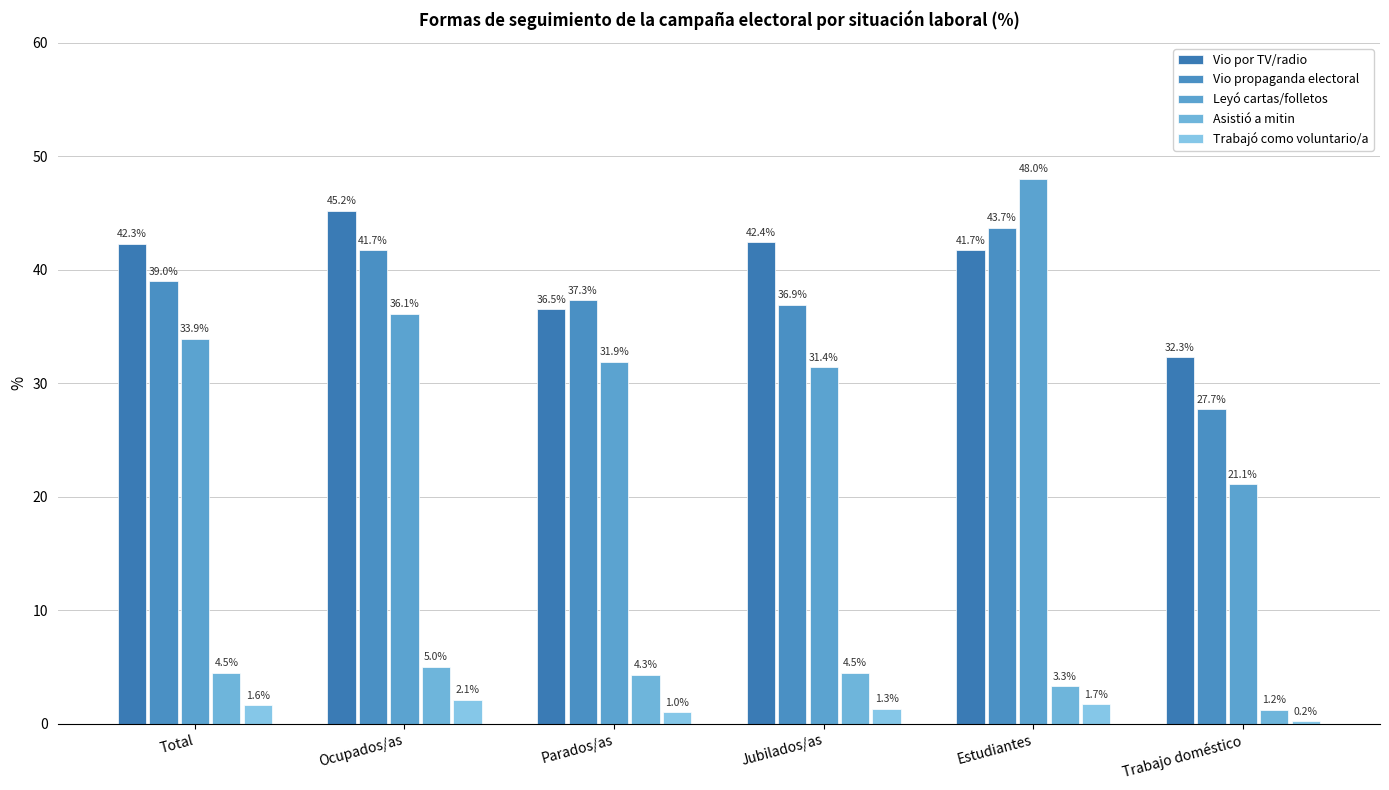

Does the chart contain any negative values?

No